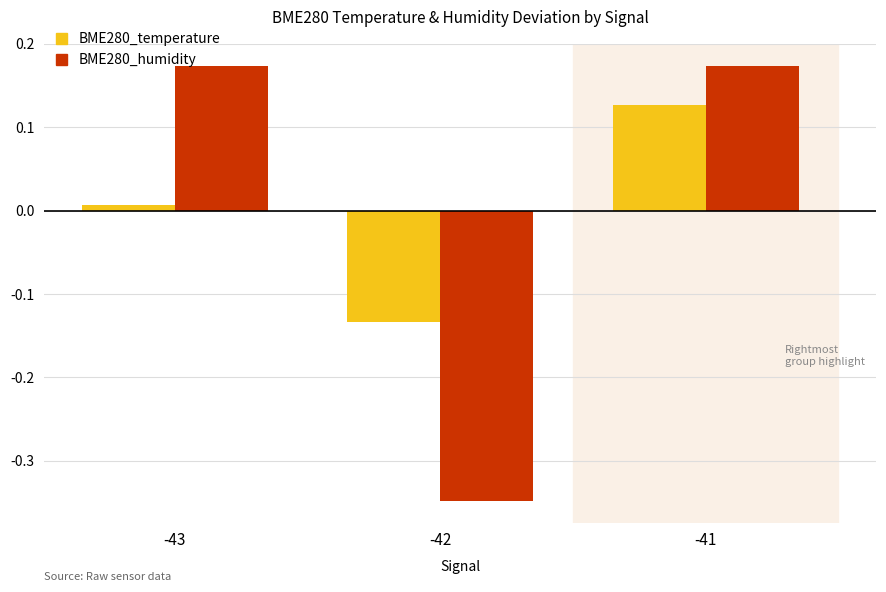

Which series has the widest spread of values?

BME280_humidity